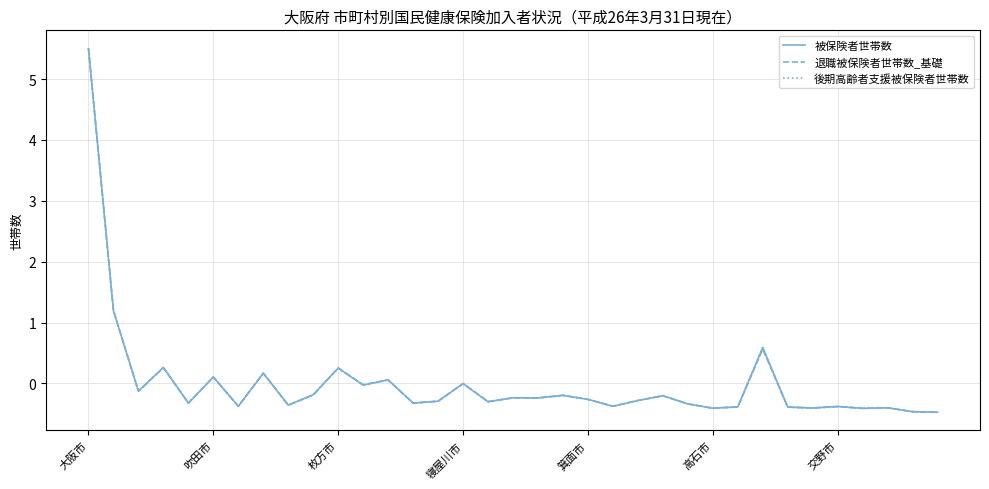

What is the greatest value displayed?

5.5